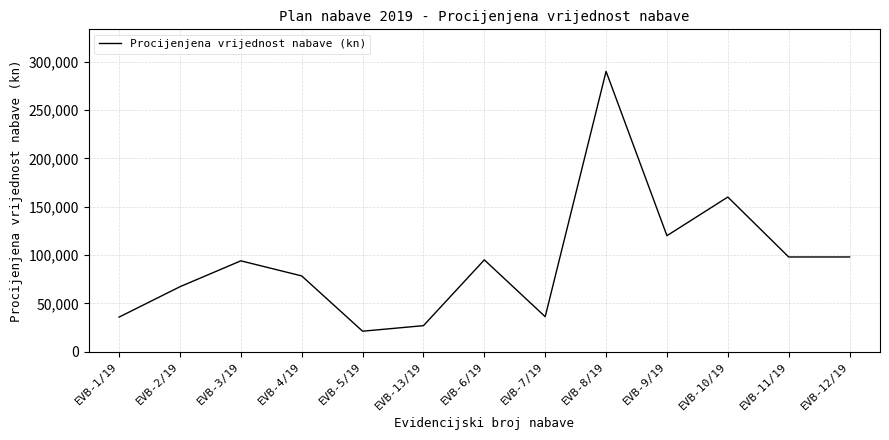

What value does the data have at EVB-8/19, to the nearest 100?

290000